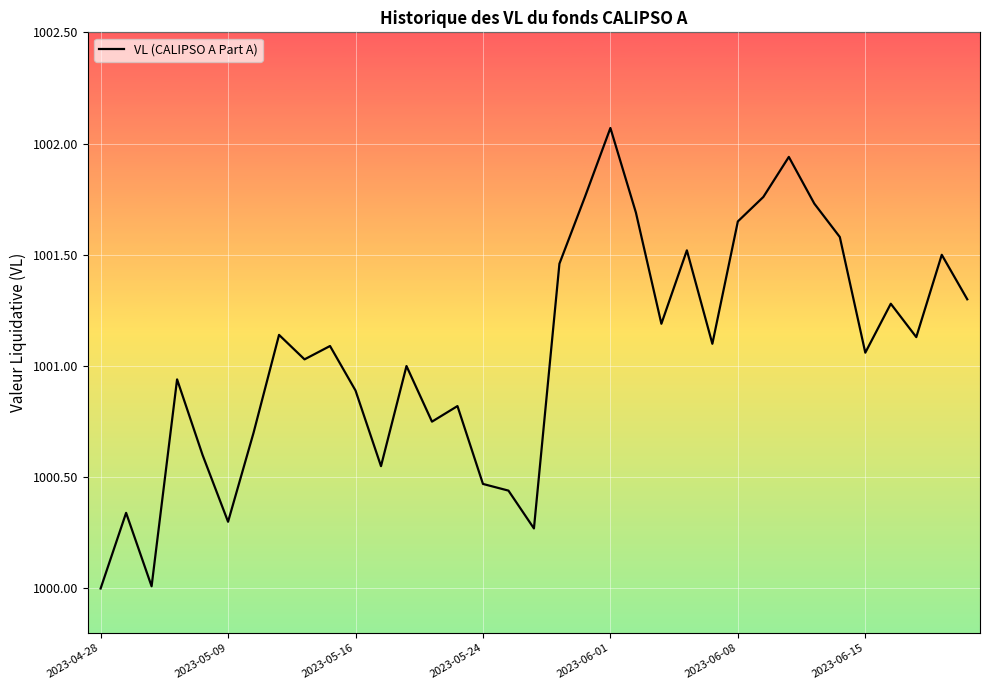

What is the smallest value displayed?

1000.0